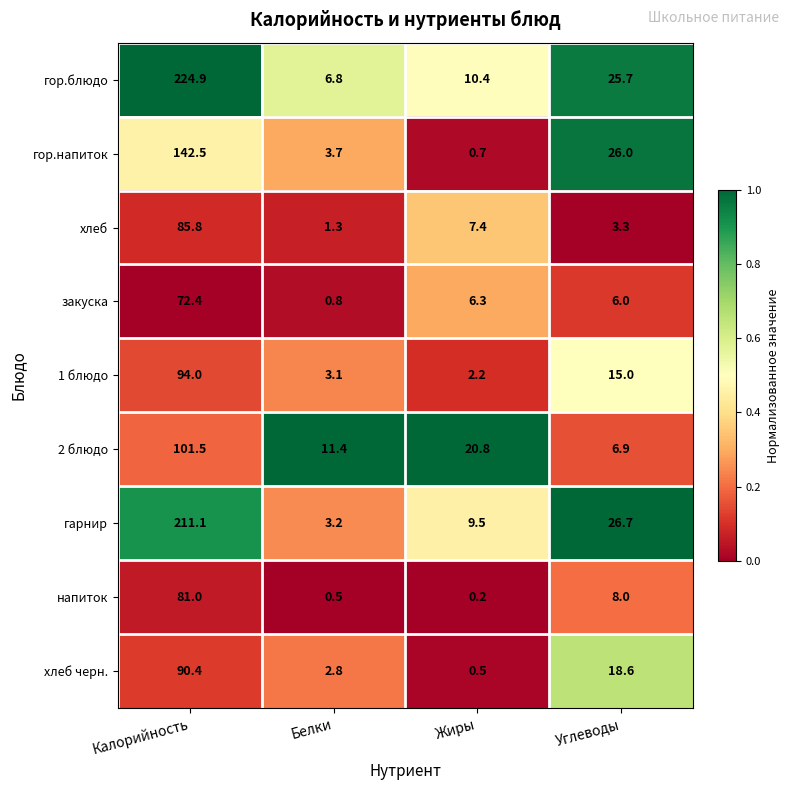

At how many categories does at least one series exceed 0?

4